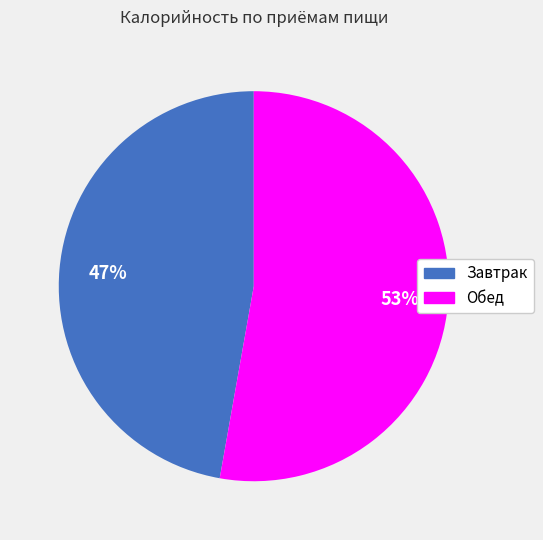

Is the sum of Завтрак and Обед greater than half?

Yes